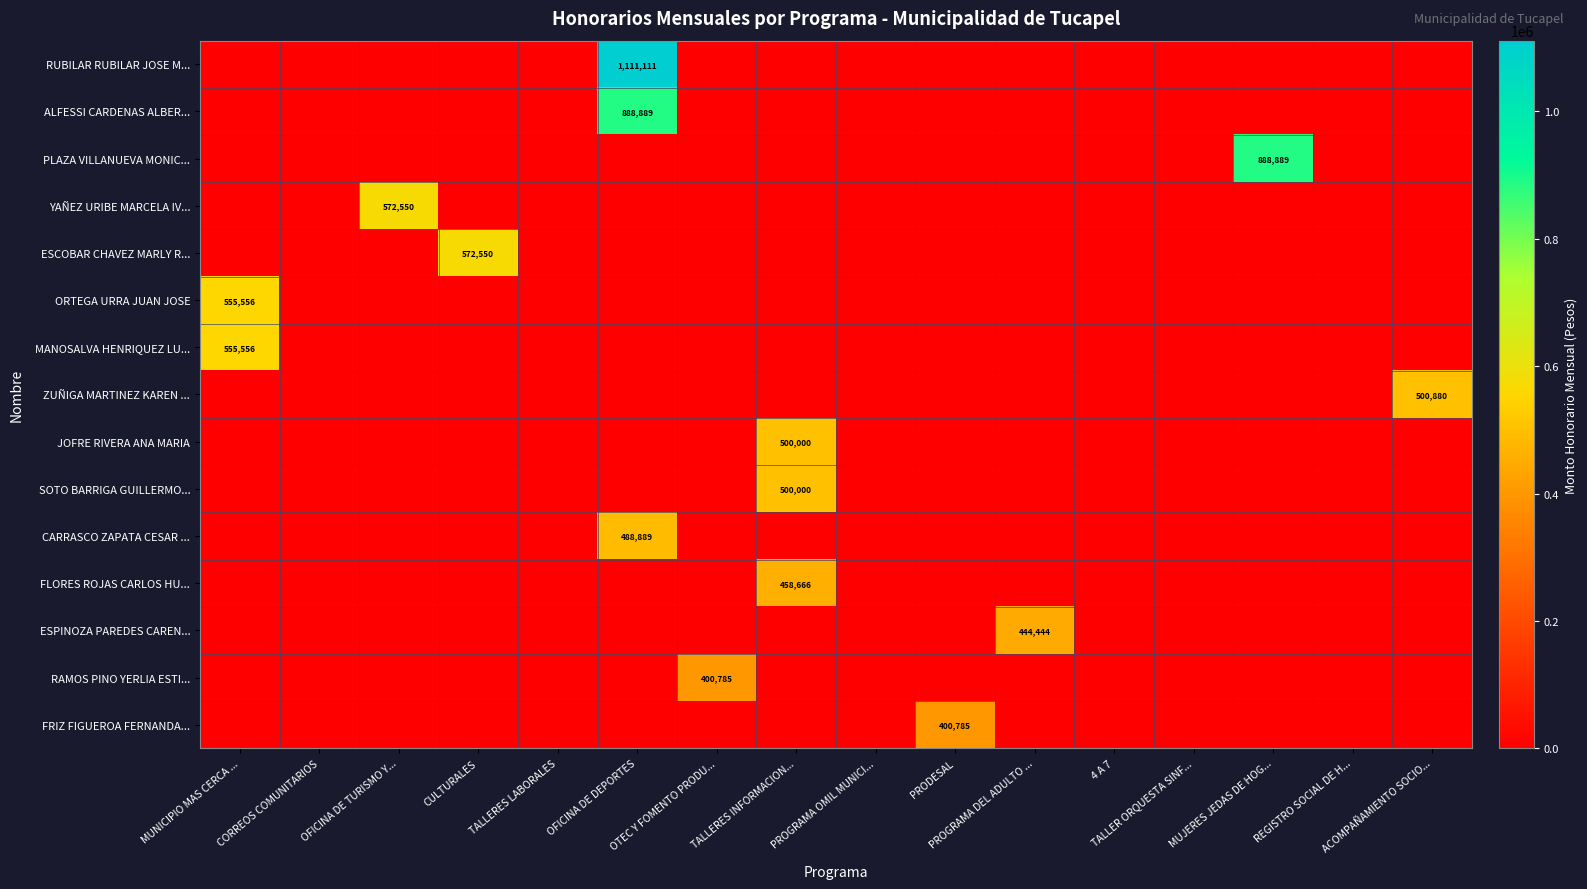

What is the sum of all ORTEGA URRA JUAN JOSE values?

555556